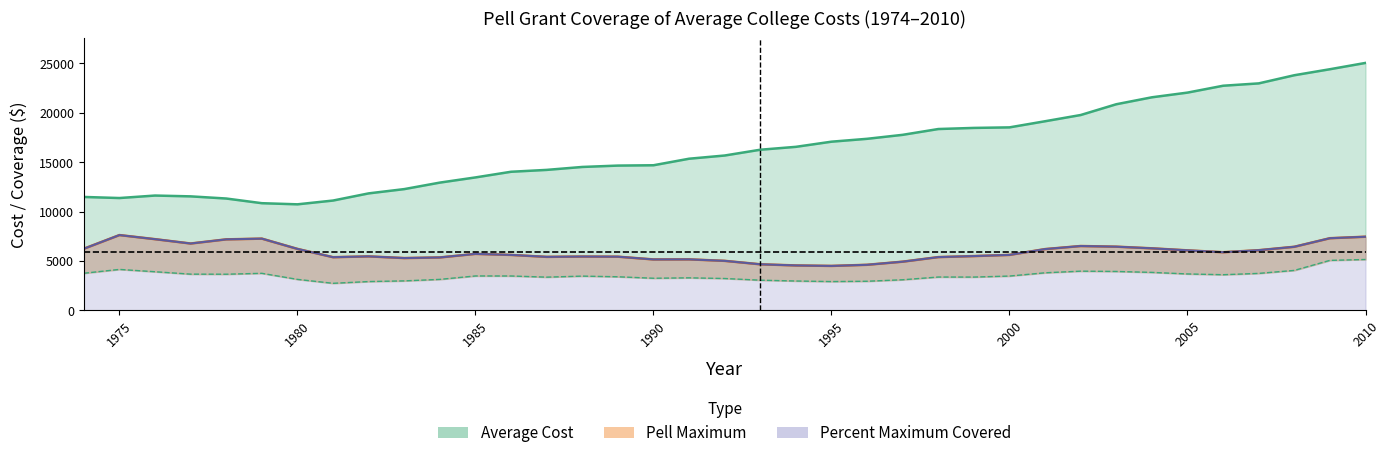

Reading left to right, transcribe all the data shown in this chart.

Average Cost: 1974=11474.9	1975=11365.8	1976=11617.4	1977=11534.8	1978=11316.5	1979=10843.2	1980=10729.0	1981=11111.9	1982=11836.8	1983=12269.8	1984=12928.2	1985=13452.5	1986=14025.3	1987=14214.3	1988=14511.8	1989=14650.2	1990=14684.0	1991=15345.6	1992=15670.1	1993=16255.8	1994=16548.6	1995=17070.1	1996=17361.2	1997=17764.3	1998=18351.3	1999=18463.9	2000=18518.9	2001=19139.4	2002=19770.0	2003=20860.5	2004=21564.0	2005=22038.7	2006=22733.6	2007=22971.4	2008=23796.7	2009=24404.8	2010=25043.5
Pell Maximum: 1974=6233.0	1975=7615.6	1976=7200.7	1977=6761.0	1978=7181.7	1979=7255.9	1980=6215.4	1981=5376.6	1982=5458.8	1983=5288.9	1984=5351.7	1985=5711.7	1986=5607.4	1987=5410.0	1988=5442.4	1989=5428.3	1990=5150.0	1991=5156.9	1992=5006.2	1993=4658.2	1994=4541.9	1995=4493.5	1996=4607.1	1997=4923.2	1998=5386.3	1999=5489.5	2000=5608.4	2001=6196.8	2002=6507.1	2003=6441.6	2004=6274.5	2005=6068.9	2006=5879.2	2007=6083.4	2008=6430.7	2009=7298.1	2010=7448.7
Pell Average: 1974=3751.8	1975=4139.0	1976=3903.6	1977=3660.6	1978=3653.7	1979=3744.1	1980=3130.9	1981=2733.0	1982=2909.8	1983=2978.9	1984=3130.3	1985=3477.6	1986=3473.9	1987=3356.5	1988=3461.9	1989=3394.3	1990=3245.6	1991=3287.4	1992=3219.0	1993=3049.2	1994=2965.9	1995=2909.2	1996=2941.1	1997=3092.6	1998=3368.4	1999=3364.4	2000=3467.6	2001=3797.3	2002=3963.2	2003=3932.6	2004=3837.8	2005=3680.5	2006=3602.4	2007=3737.2	2008=4038.3	2009=5054.8	2010=5144.1